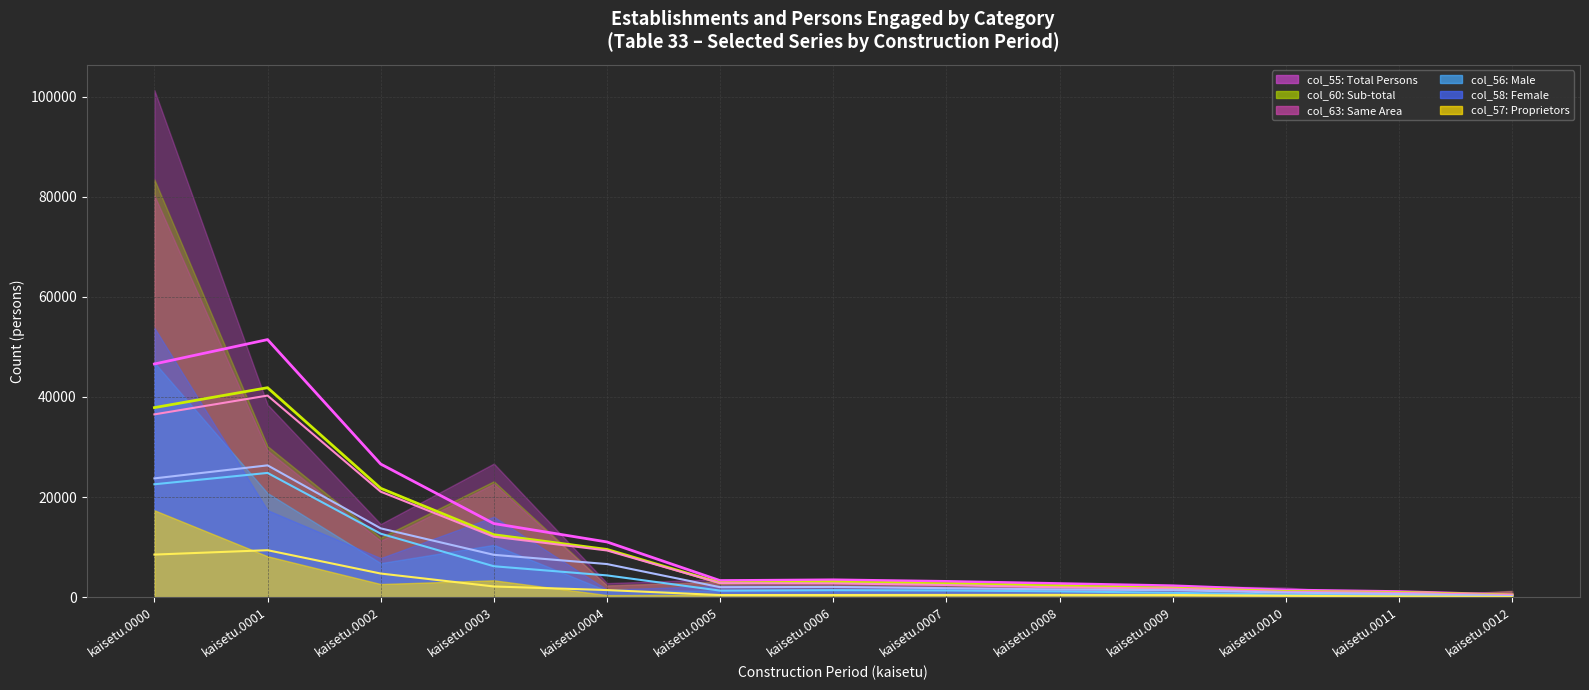

List the labels in order of col_58 line value, smallest first.

kaisetu.0012, kaisetu.0011, kaisetu.0010, kaisetu.0009, kaisetu.0008, kaisetu.0007, kaisetu.0005, kaisetu.0006, kaisetu.0004, kaisetu.0003, kaisetu.0002, kaisetu.0000, kaisetu.0001